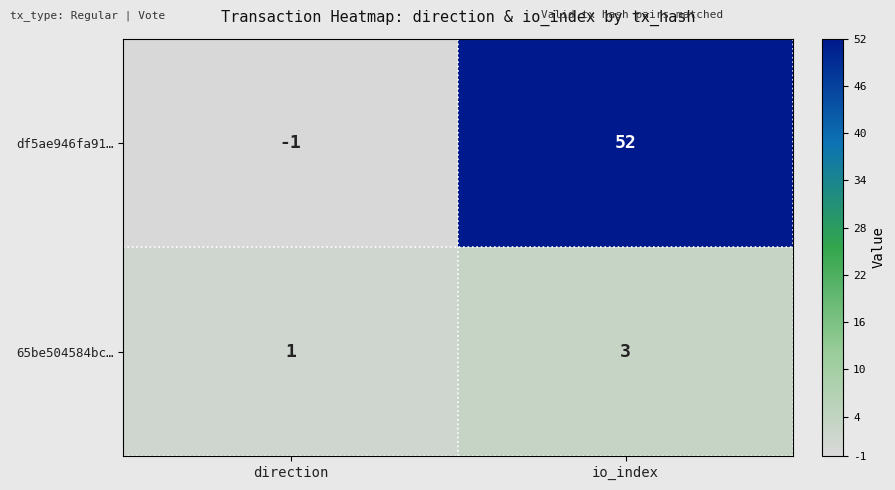

List the series in order of their peak value, highest first.

df5ae946fa91…, 65be504584bc…